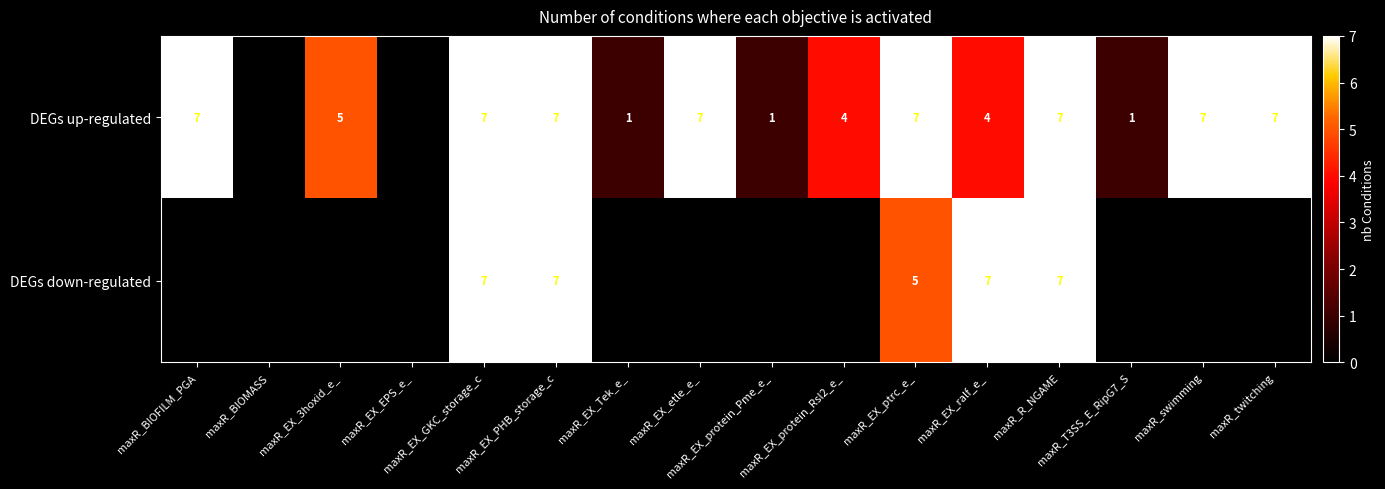

Between maxR_BIOFILM_PGA and maxR_swimming, which series saw the biggest shift?

DEGs up-regulated